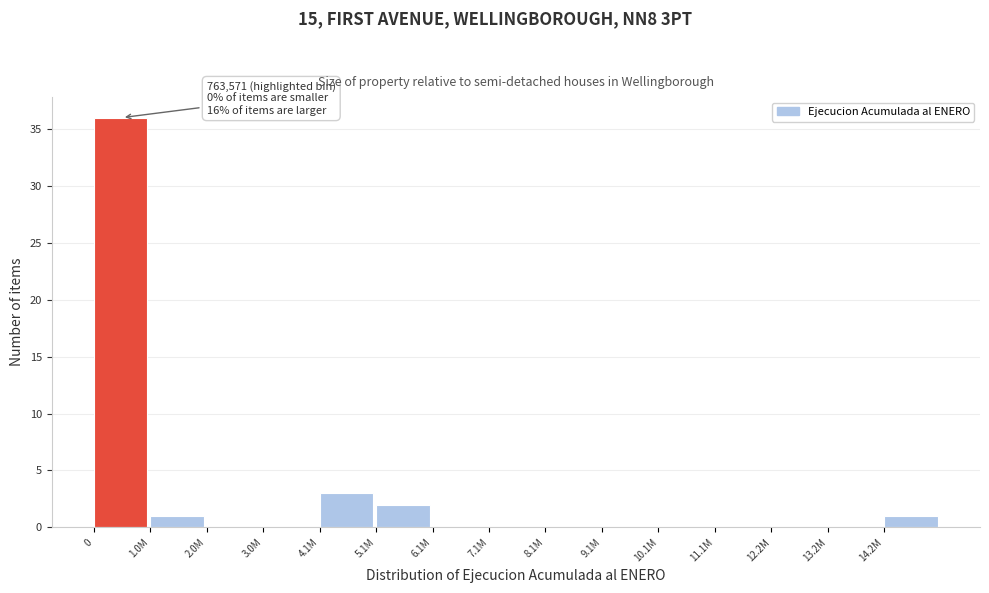

Reading left to right, extract all data points from this chart.

0=36	1.0M=1	2.0M=0	3.0M=0	4.1M=3	5.1M=2	6.1M=0	7.1M=0	8.1M=0	9.1M=0	10.1M=0	11.1M=0	12.2M=0	13.2M=0	14.2M=1